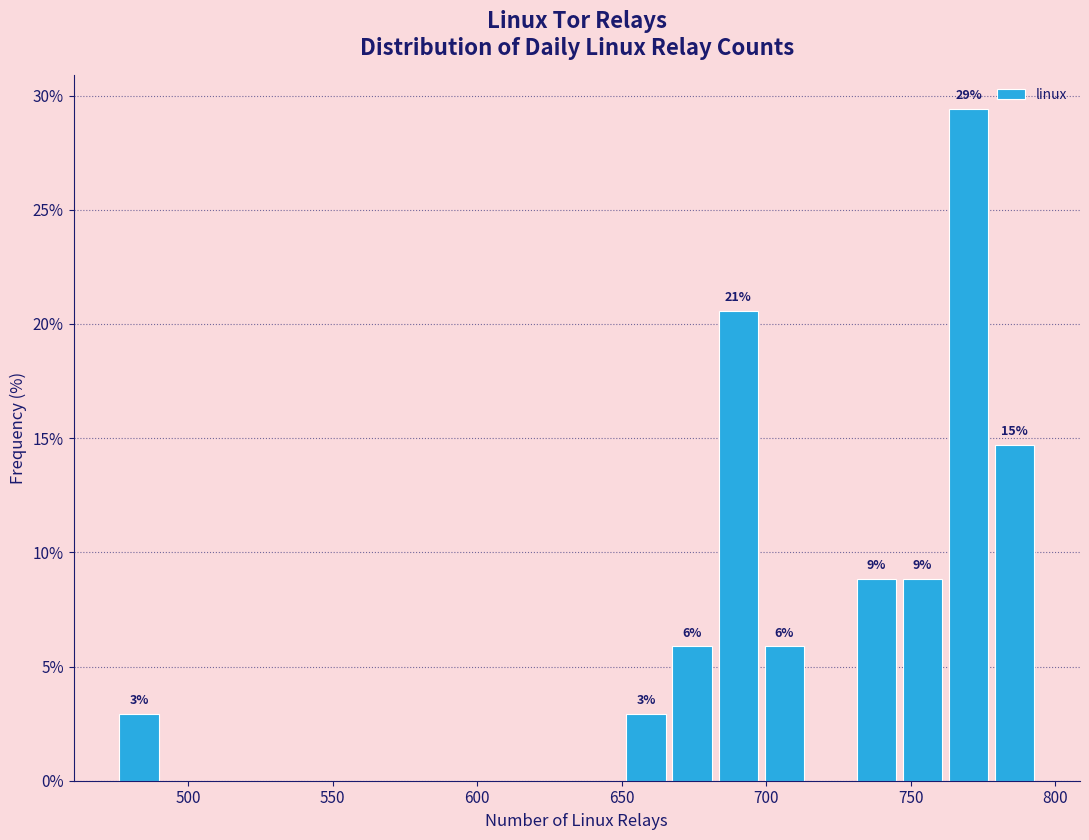

Around what value on the x-axis is the tallest bar? Give the approximate position of its centre, as read against the axis.

770